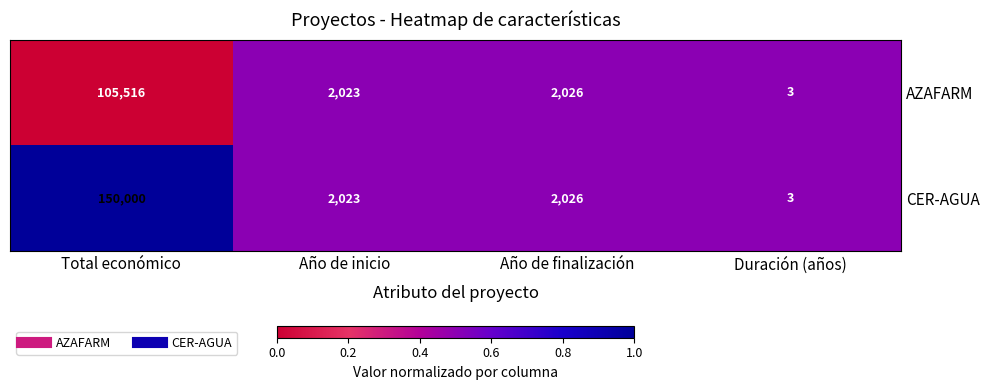

The AZAFARM series shows 3 at Duración (años). True or false?

True